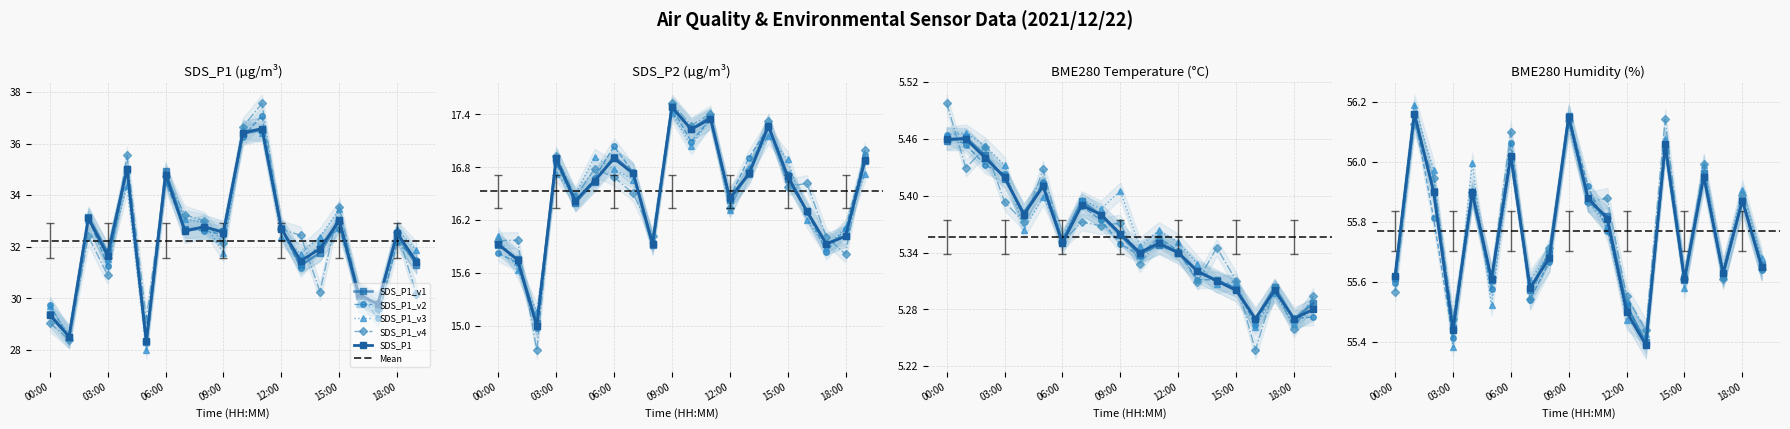

True or false: SDS_P2 and SDS_P1 cross at least once.

False